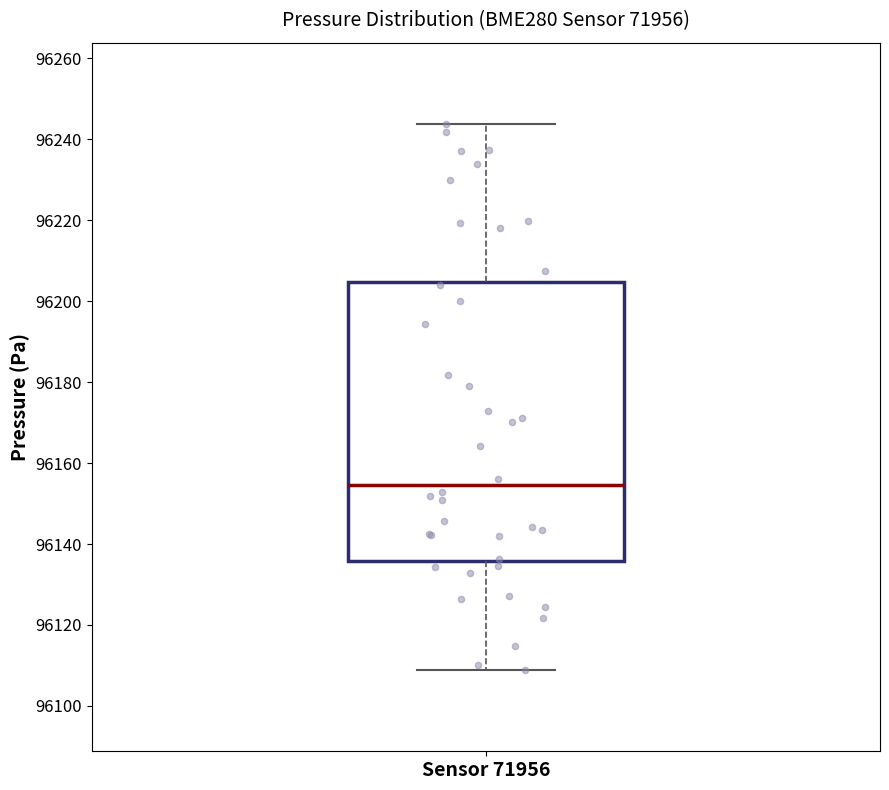

Transcribe this box plot: give where the median line is, the range the box spans, and where the two whiskers end, as read against the y-axis. The values are not printed on the chart, so give them approximately, as read against the axis.

median 96154, box 96136 to 96204, whiskers 96110 to 96244